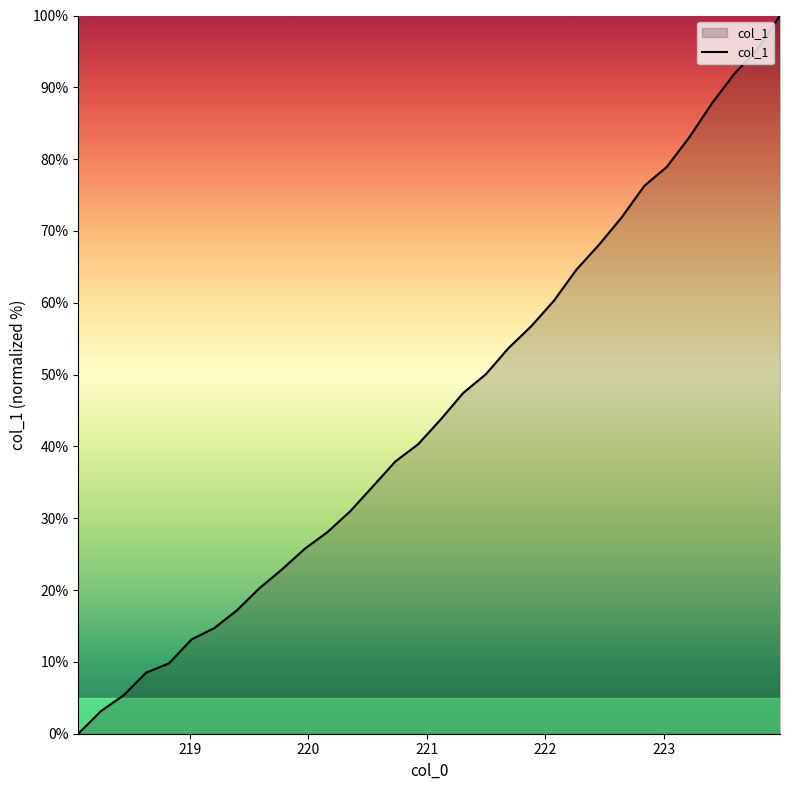

How many categories are shown in the chart?

32